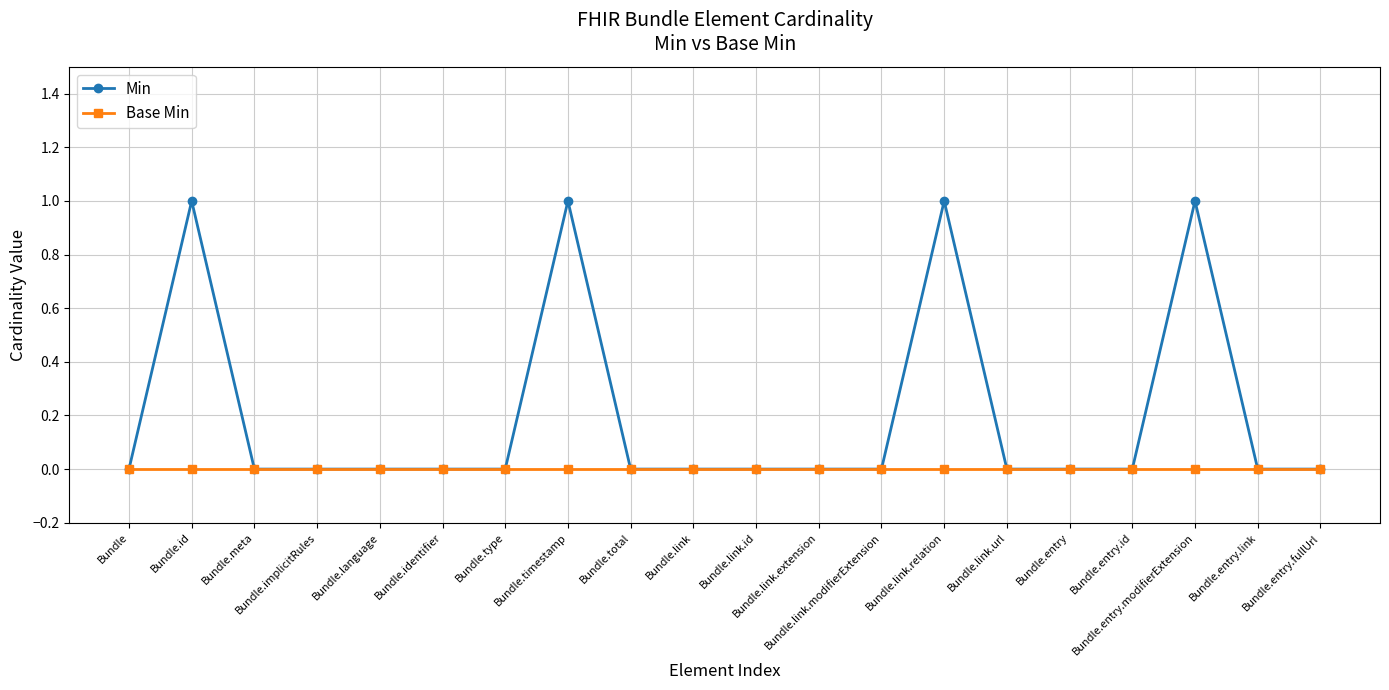

The value of Min at Bundle.type is 0. True or false?

True